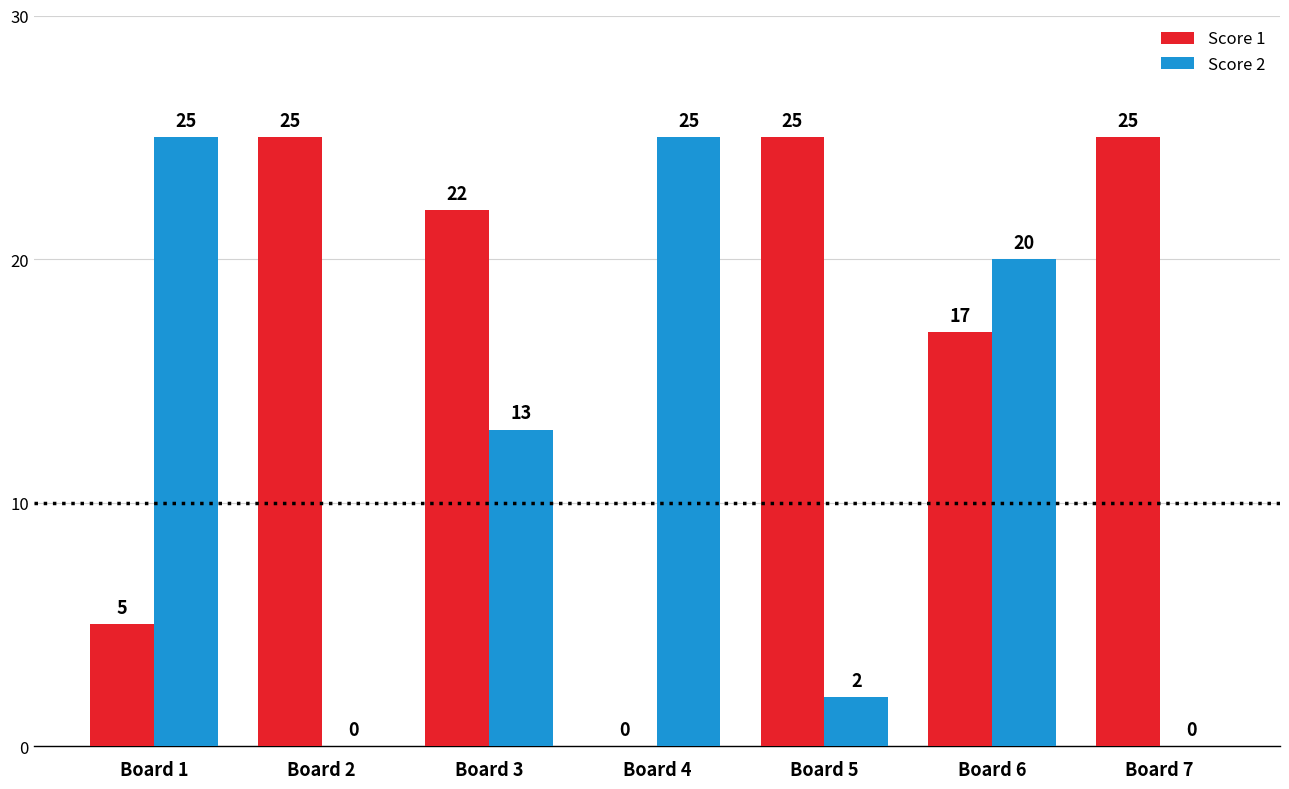

What is the sum of all Score 2 values?

85